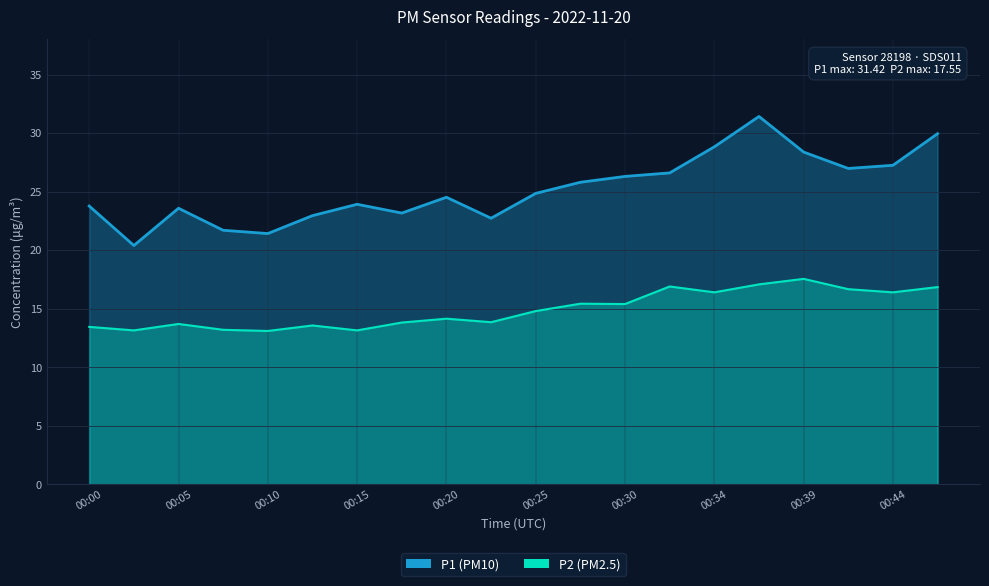

True or false: P2 and P1 cross at least once.

False